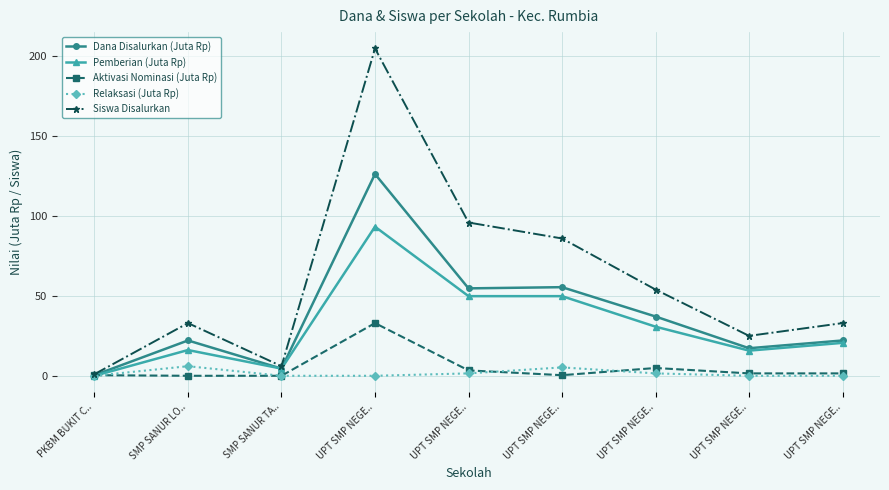

What are all the series names shown in the legend?

Dana Disalurkan (Juta Rp), Pemberian (Juta Rp), Aktivasi Nominasi (Juta Rp), Relaksasi (Juta Rp), Siswa Disalurkan